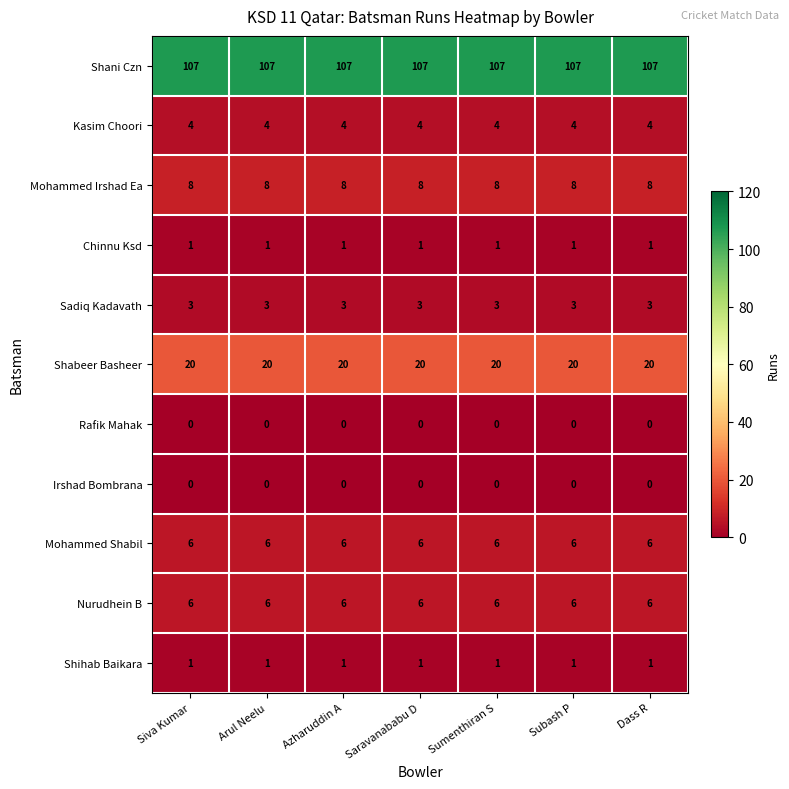

Count the number of categories in the chart.

7